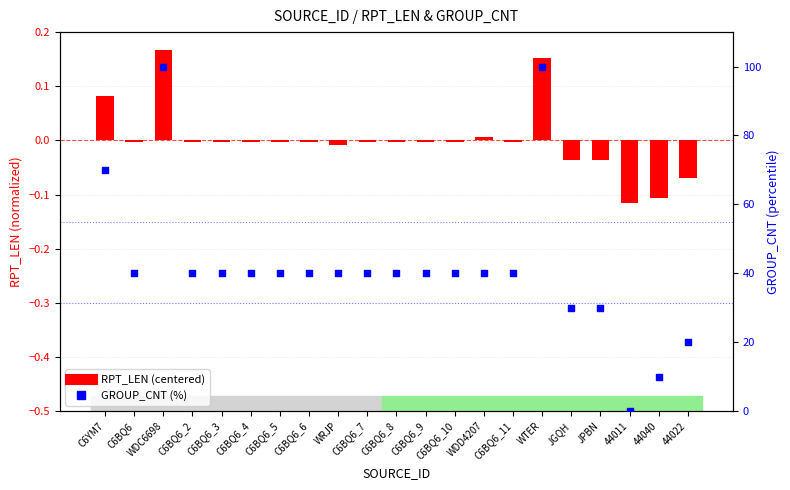

Which series reaches the maximum Y coordinate?

GROUP_CNT (%)